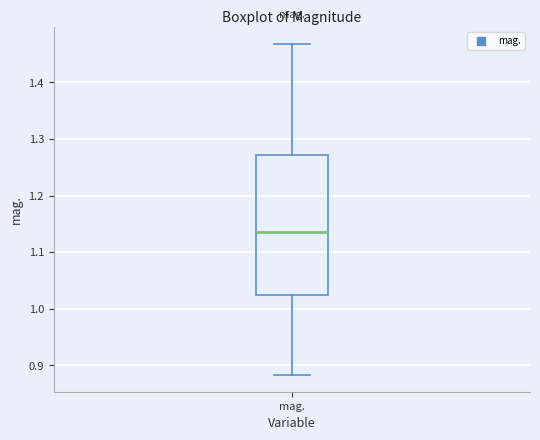

Read this box plot against the y-axis: the position of the median line, the range covered by the box, and the ends of both whiskers. The values are not printed on the chart, so give them approximately, as read against the axis.

median 1.14, box 1.02 to 1.27, whiskers 0.88 to 1.47